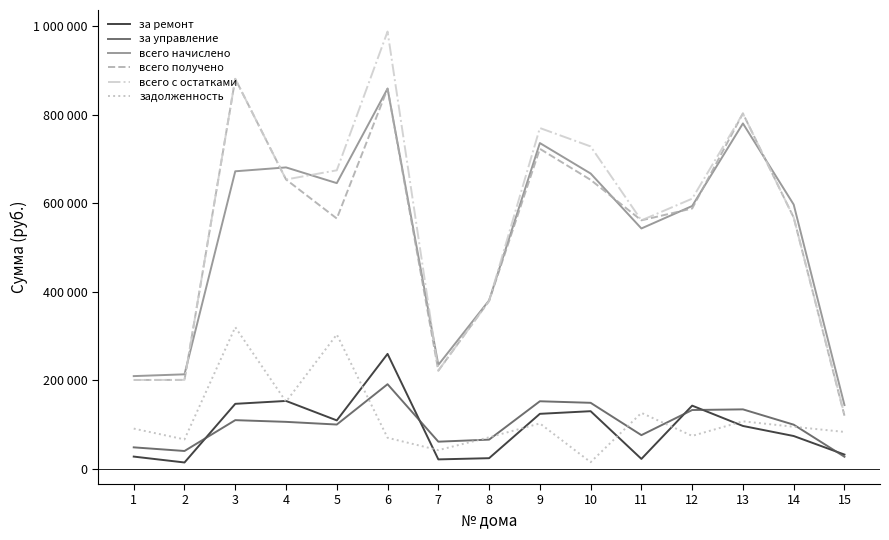

Where is the first local maximum for за управление?

3